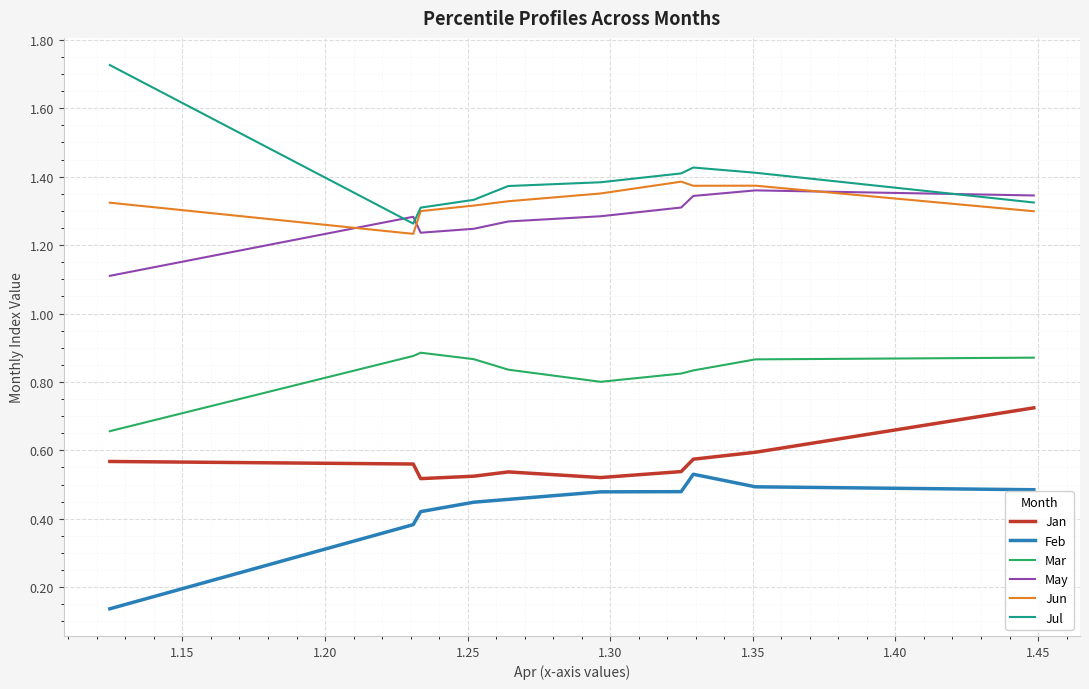

How many series are shown in this chart?

6